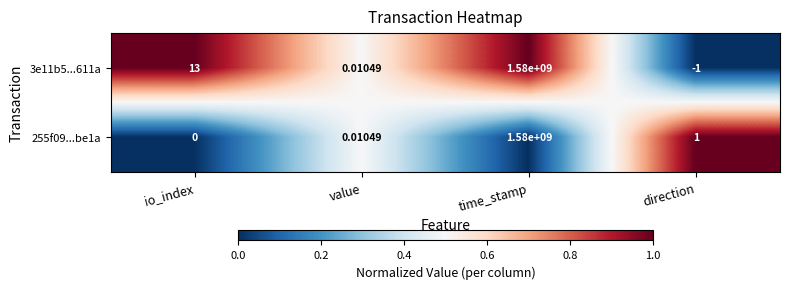

Where is 3e11b5...611a nearest to the value 789999999?

io_index